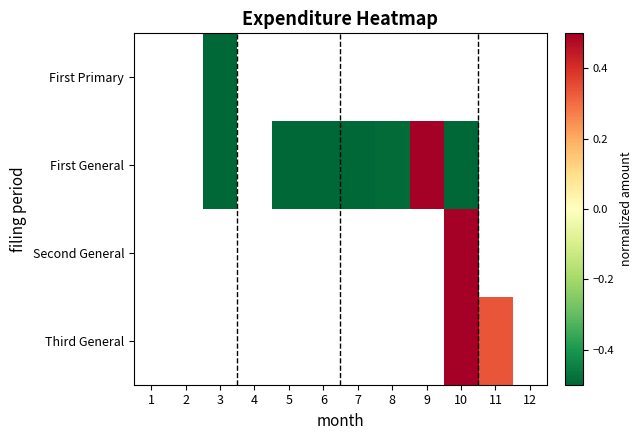

Is it true that First General equals -0.7 at 5?

True